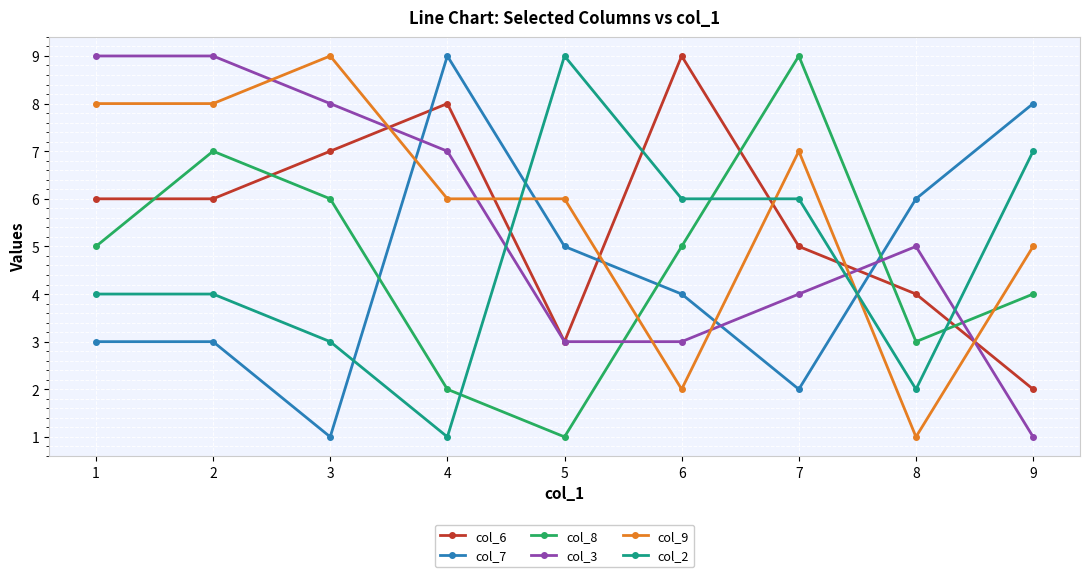

What is the average value of the col_7 series?

5